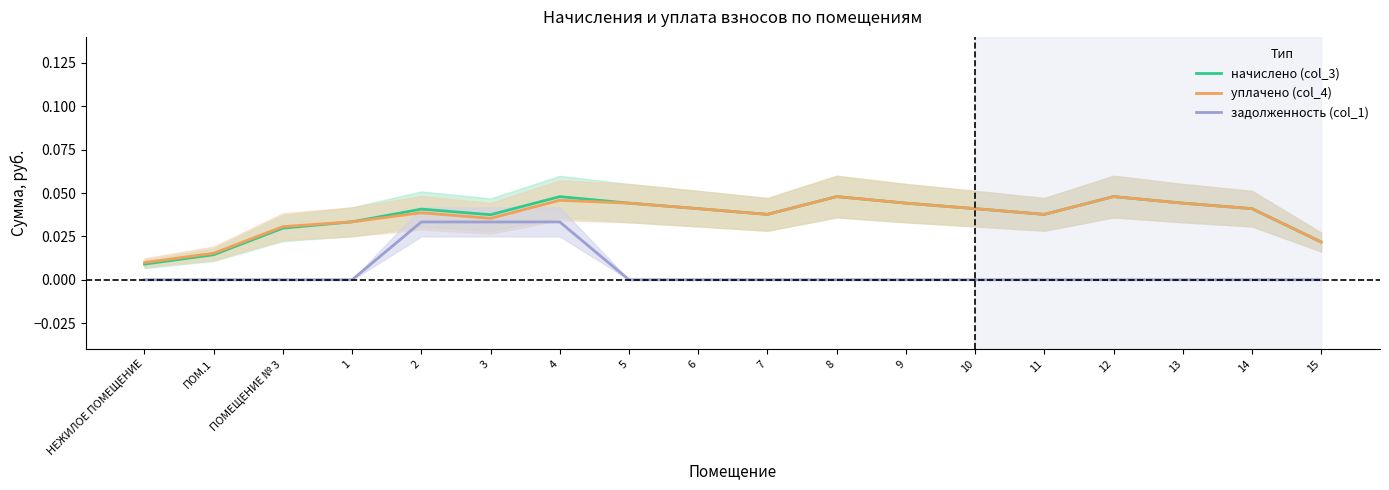

The начислено (col_3) series shows 0.1 at 8. True or false?

False